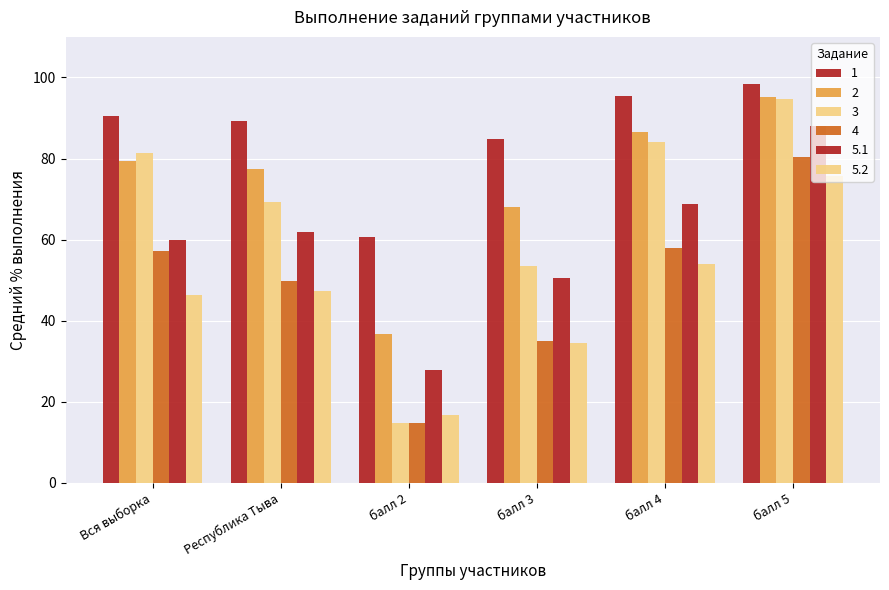

How many bars are there in total?

36